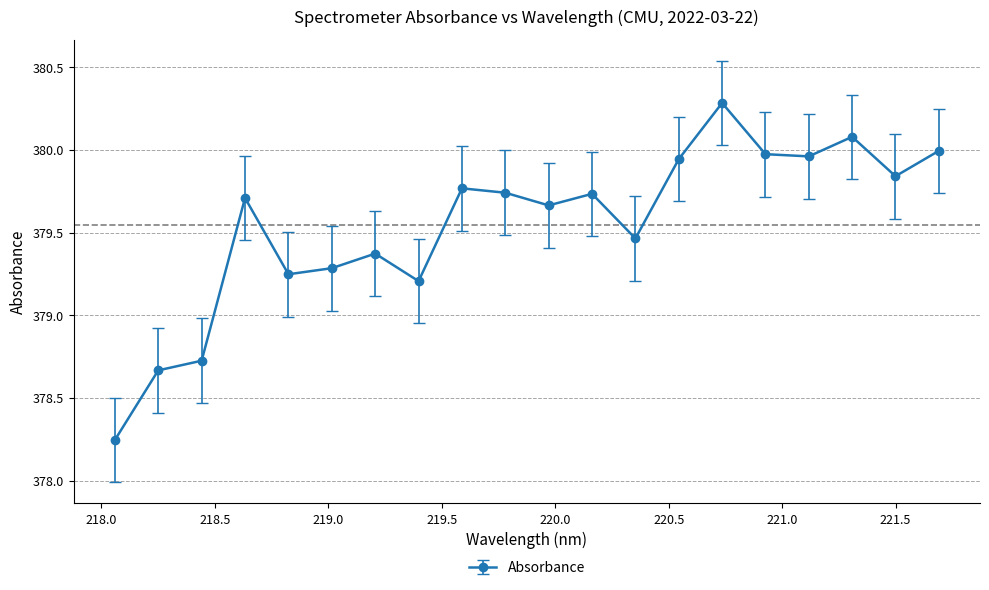

What is the difference between the second highest and second lowest values?

1.4